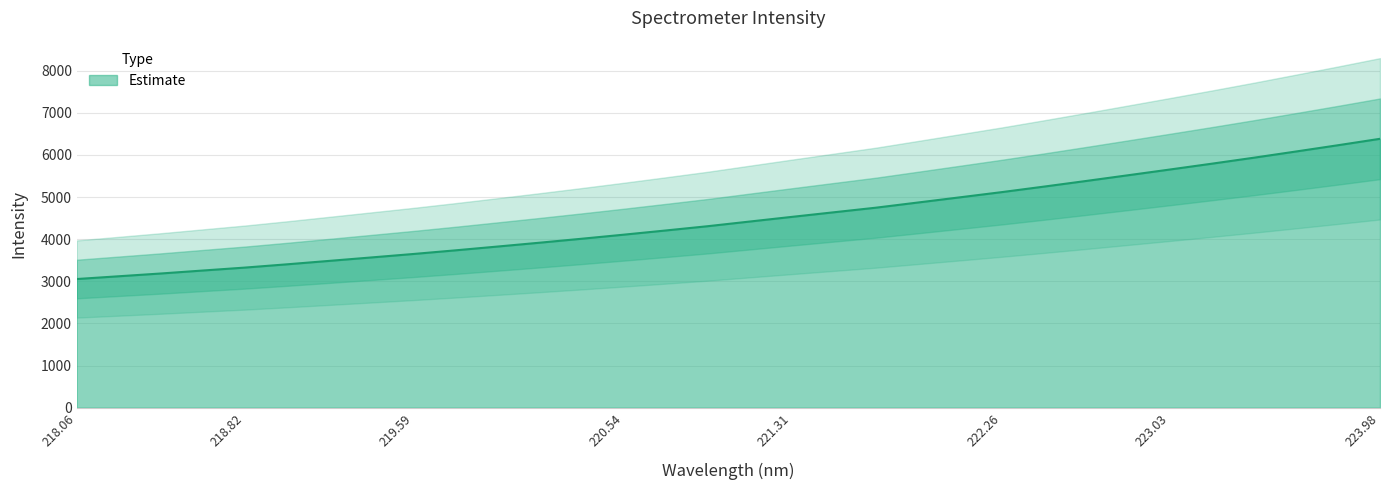

What is the smallest value displayed?

3054.5